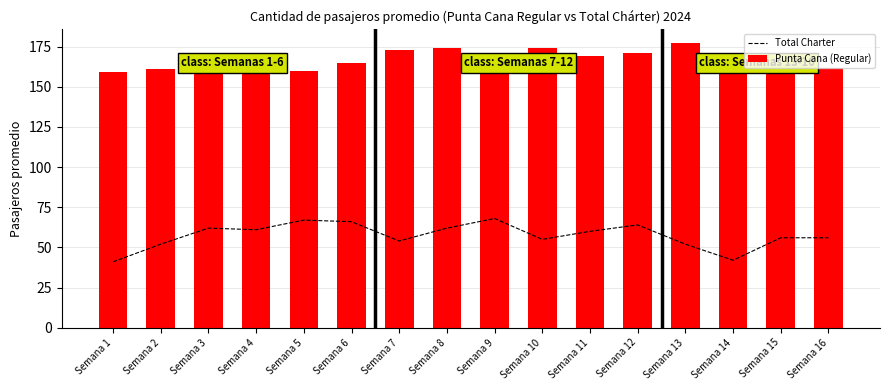

At which category does the chart reach its peak across all series?

Semana 13